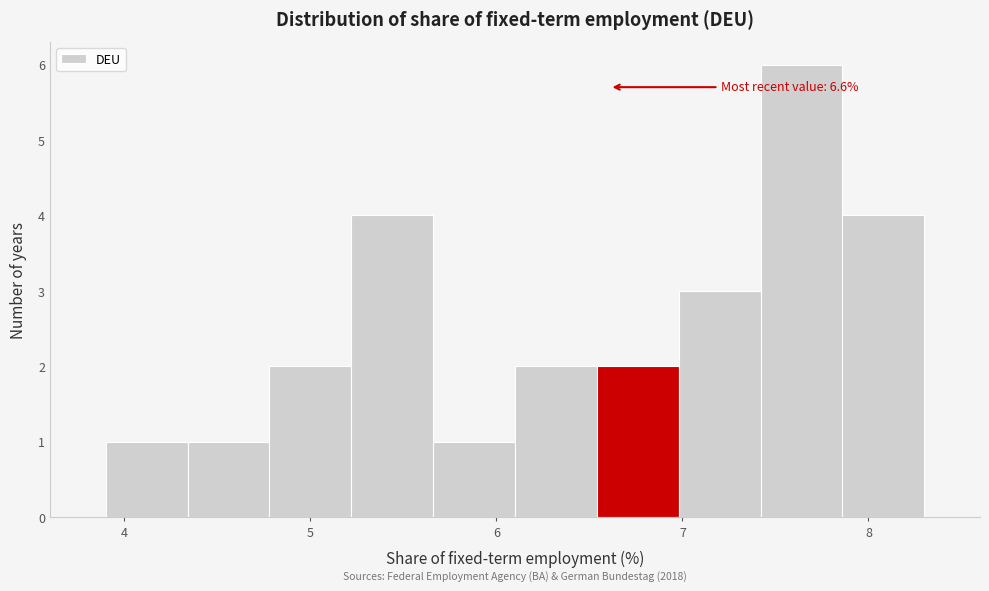

Which range on the x-axis has the tallest bar?

7.42 to 7.86